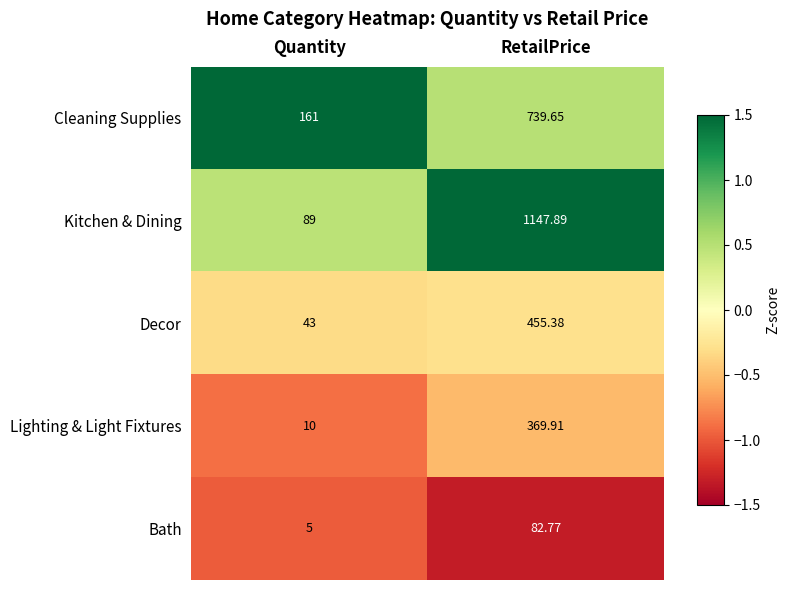

At RetailPrice, list the series in order from smallest to largest.

Bath, Lighting & Light Fixtures, Decor, Cleaning Supplies, Kitchen & Dining